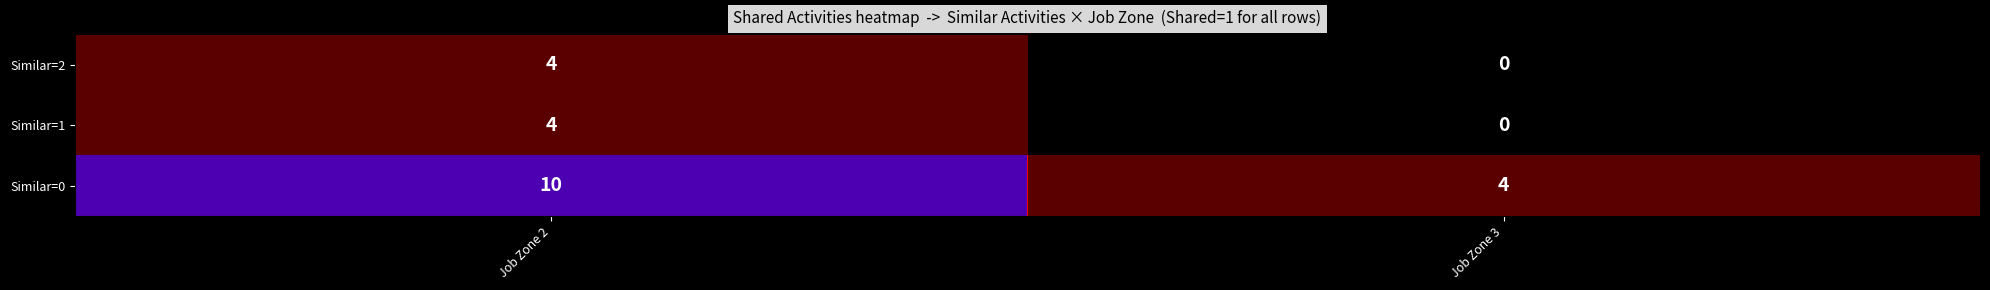

What is the sum of the Similar=2 values at Job Zone 2 and Job Zone 3?

4